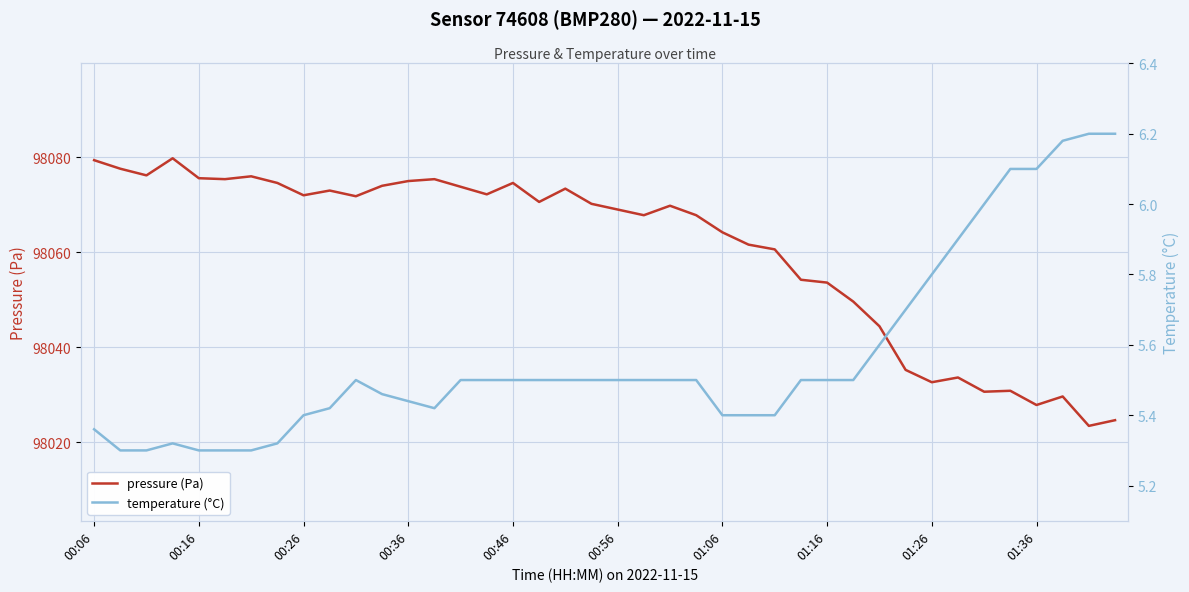

What is the lowest value of the pressure (Pa) series?

98023.4